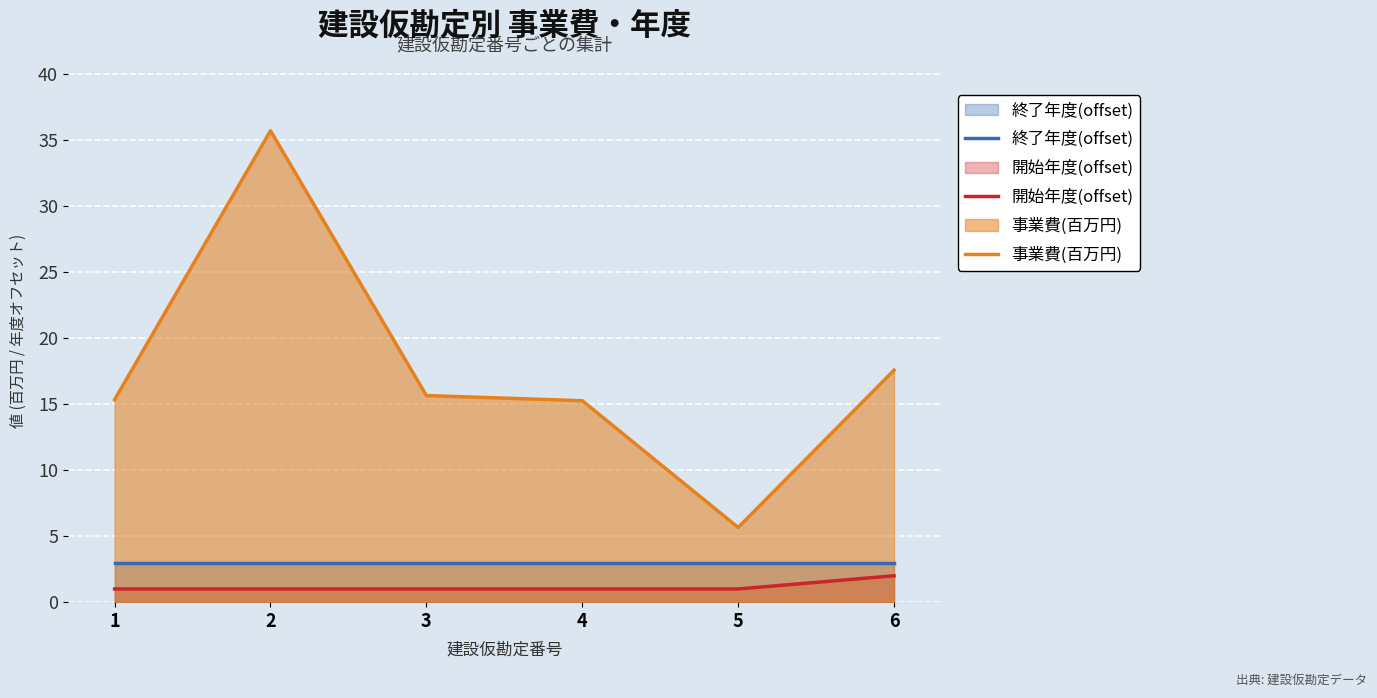

True or false: 開始年度(offset) and 事業費(百万円) intersect in this chart.

False